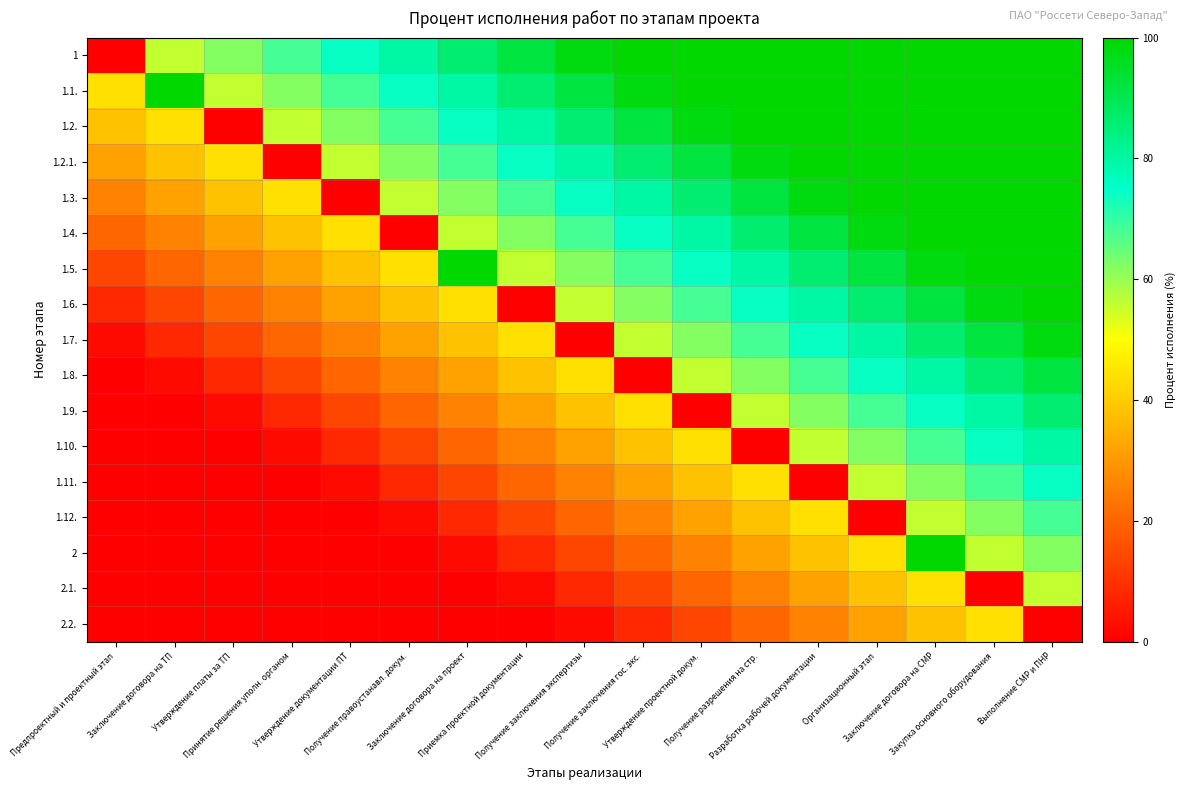

Between Разработка рабочей документации and Заключение договора на проект, which is larger?

Разработка рабочей документации